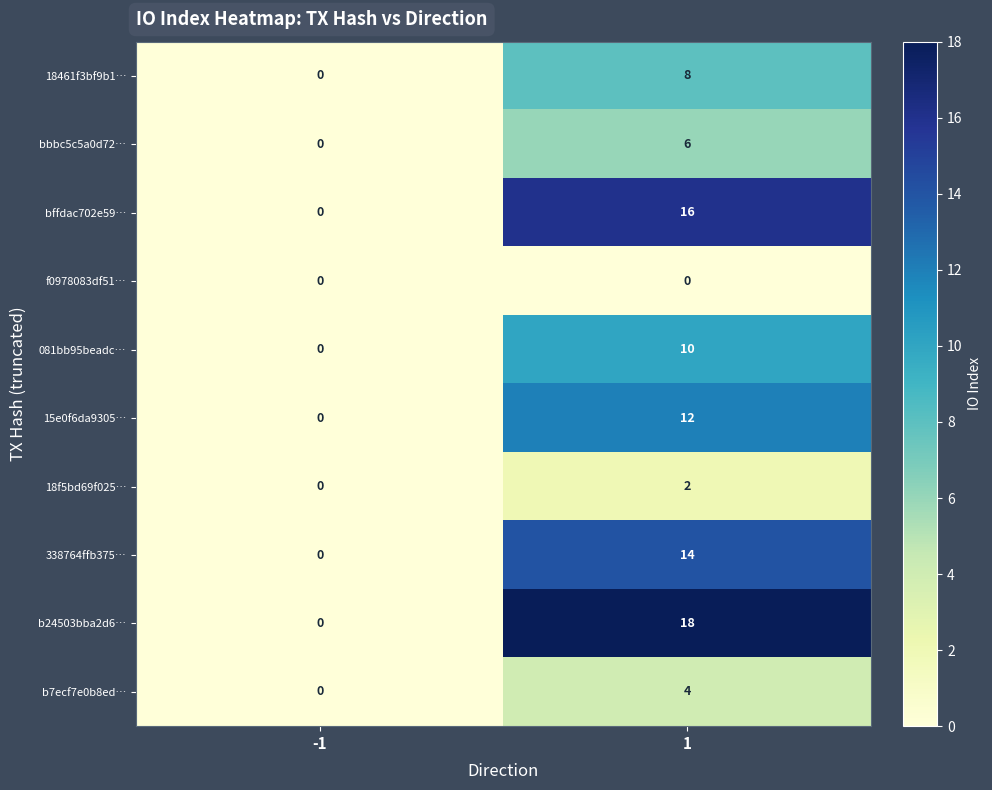

What is the maximum value shown in the chart?

18